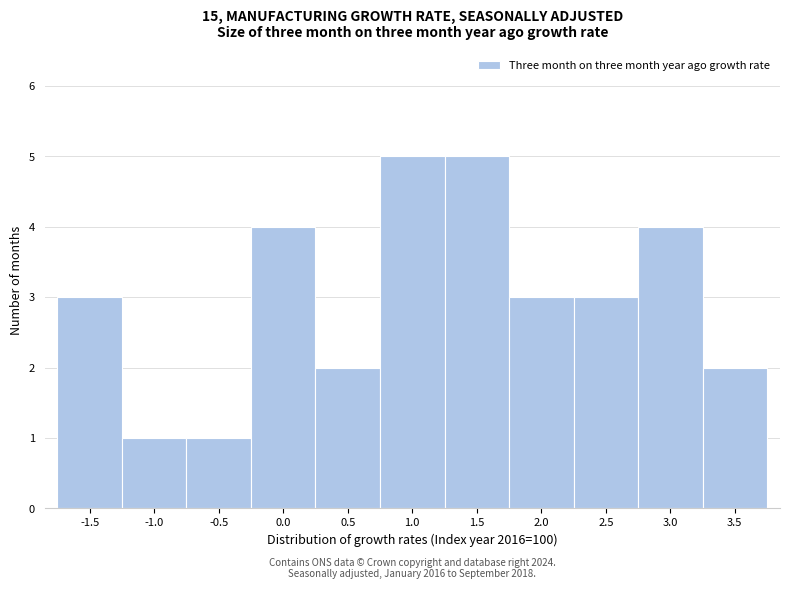

Reading right to left, extract all data points from this chart.

3.5=2	3.0=4	2.5=3	2.0=3	1.5=5	1.0=5	0.5=2	0.0=4	-0.5=1	-1.0=1	-1.5=3